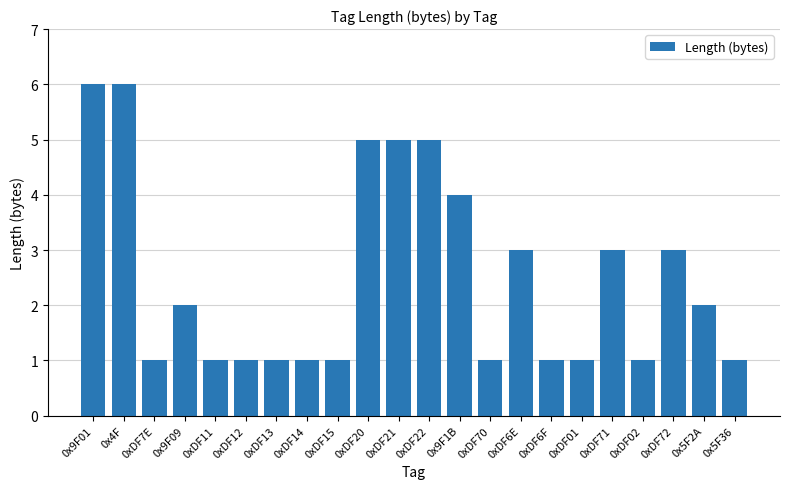

Reading left to right, transcribe all the data shown in this chart.

6	6	1	2	1	1	1	1	1	5	5	5	4	1	3	1	1	3	1	3	2	1